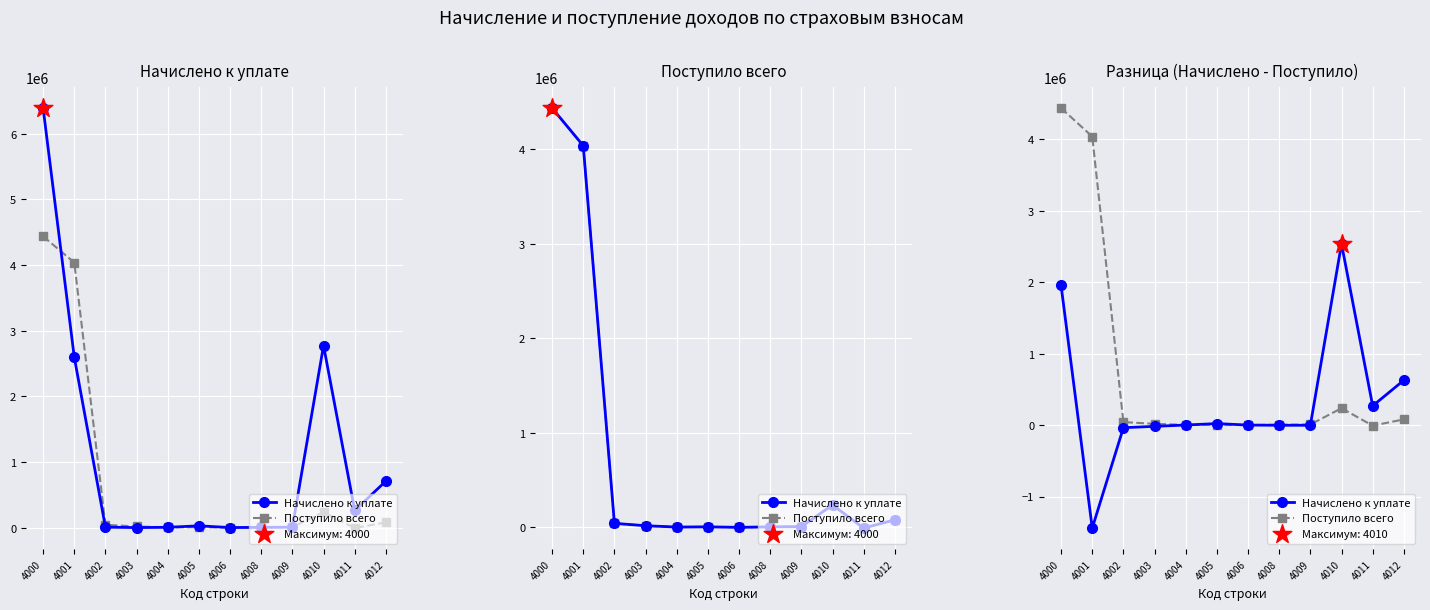

Which series contains the highest Y value?

Поступило всего